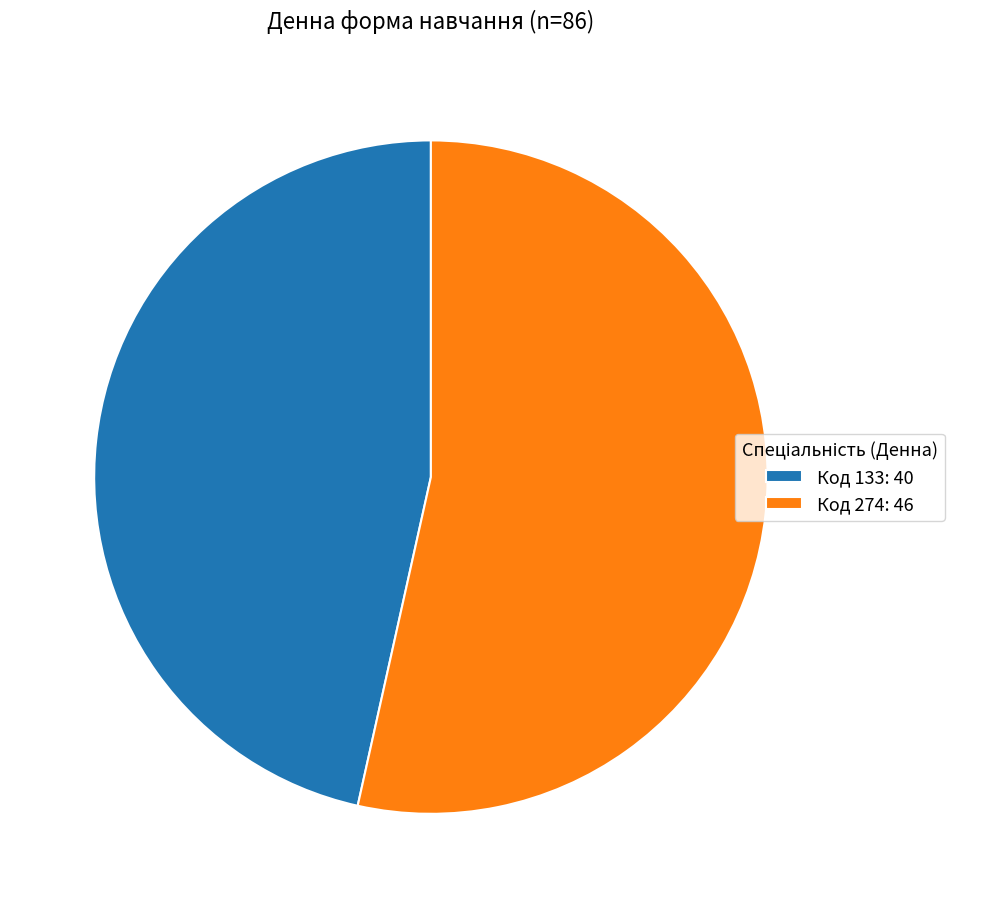

What is the largest slice in the pie chart?

Код 274: 46